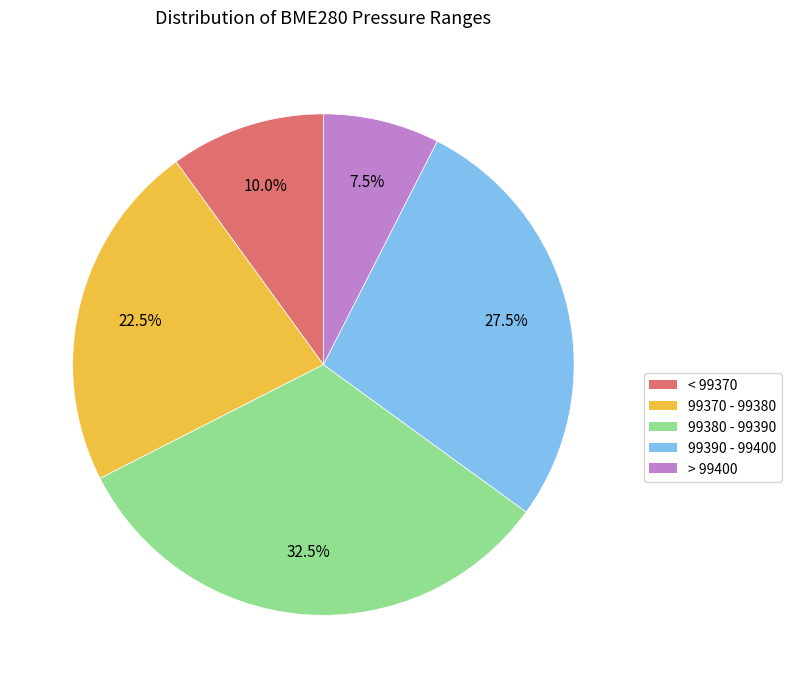

Does any single category account for the majority?

No